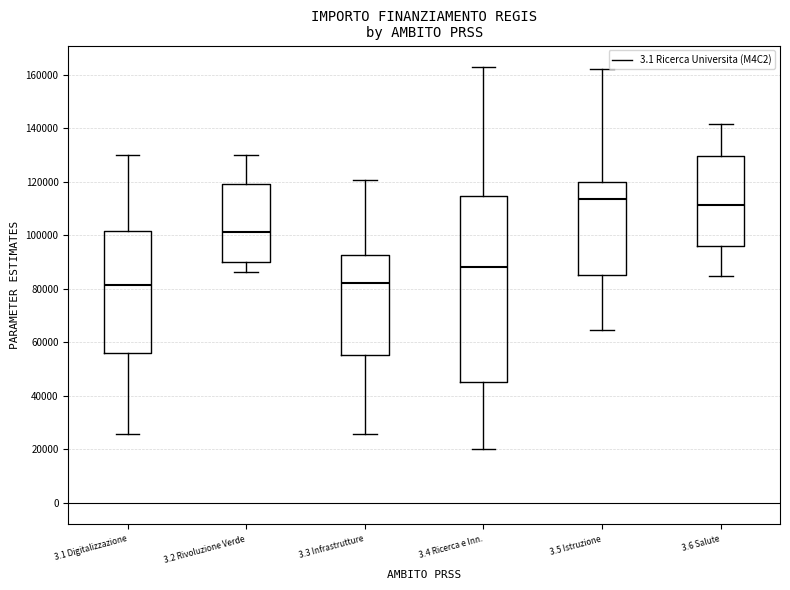

Reading left to right, read every box against the y-axis: the position of its median line, the range the box covers, and the ends of its whiskers. The values are not printed on the chart, so give them approximately, as read against the axis.

3.1 Digitalizzazione: median 82000, box 56000 to 102000, whiskers 26000 to 130000
3.2 Rivoluzione Verde: median 102000, box 90000 to 120000, whiskers 86000 to 130000
3.3 Infrastrutture: median 82000, box 56000 to 92000, whiskers 26000 to 120000
3.4 Ricerca e Inn.: median 88000, box 46000 to 114000, whiskers 20000 to 162000
3.5 Istruzione: median 114000, box 86000 to 120000, whiskers 64000 to 162000
3.6 Salute: median 112000, box 96000 to 130000, whiskers 84000 to 142000